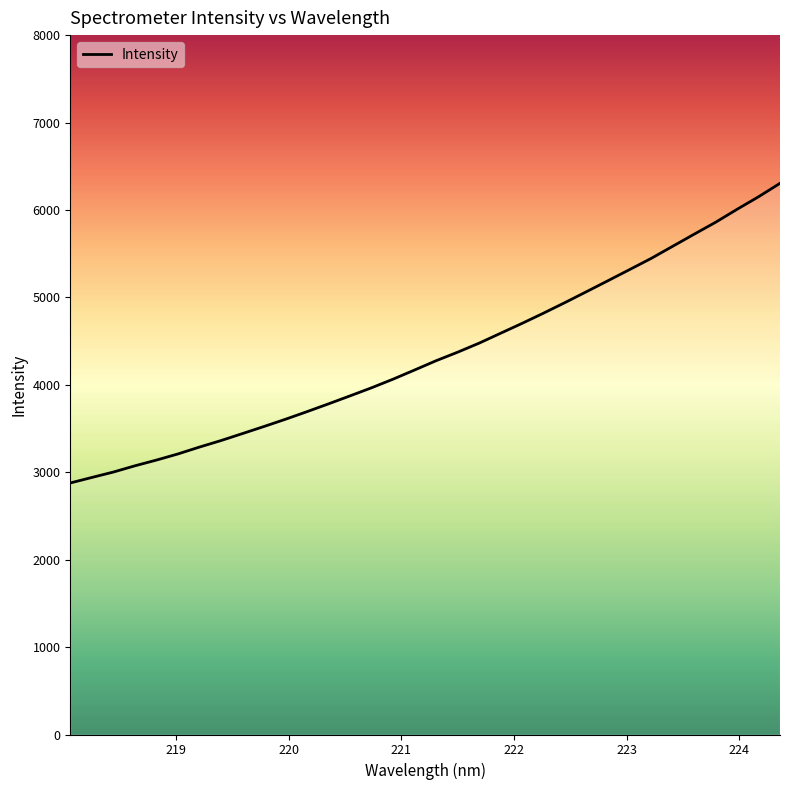

What is the minimum value shown in the chart?

2877.2